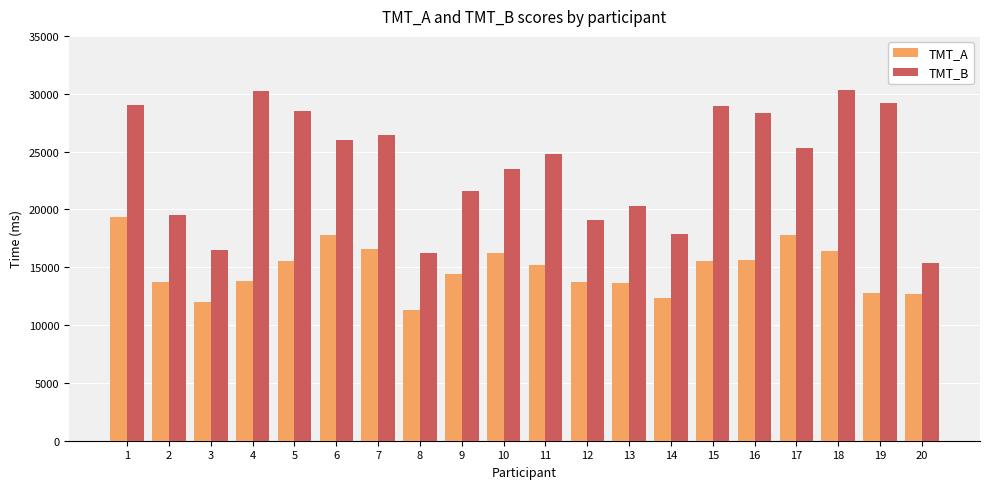

Is the value of TMT_B at 15 greater than the value of TMT_A at 8?

Yes